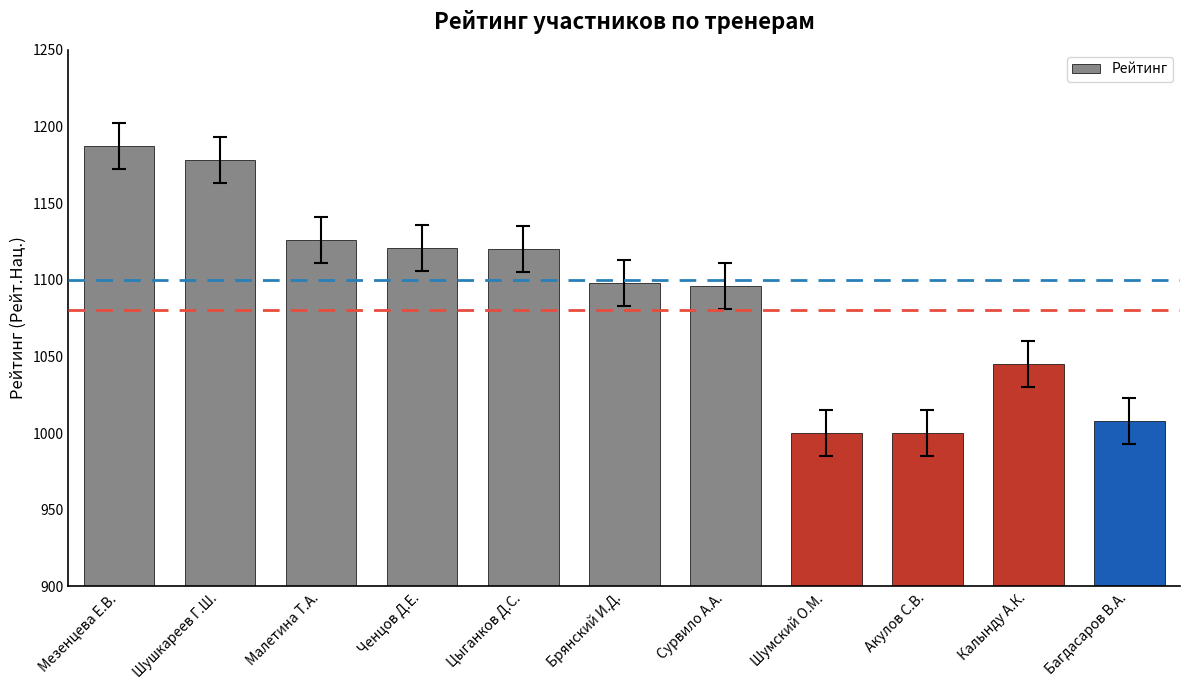

What is the difference between the second highest and second lowest values?

178